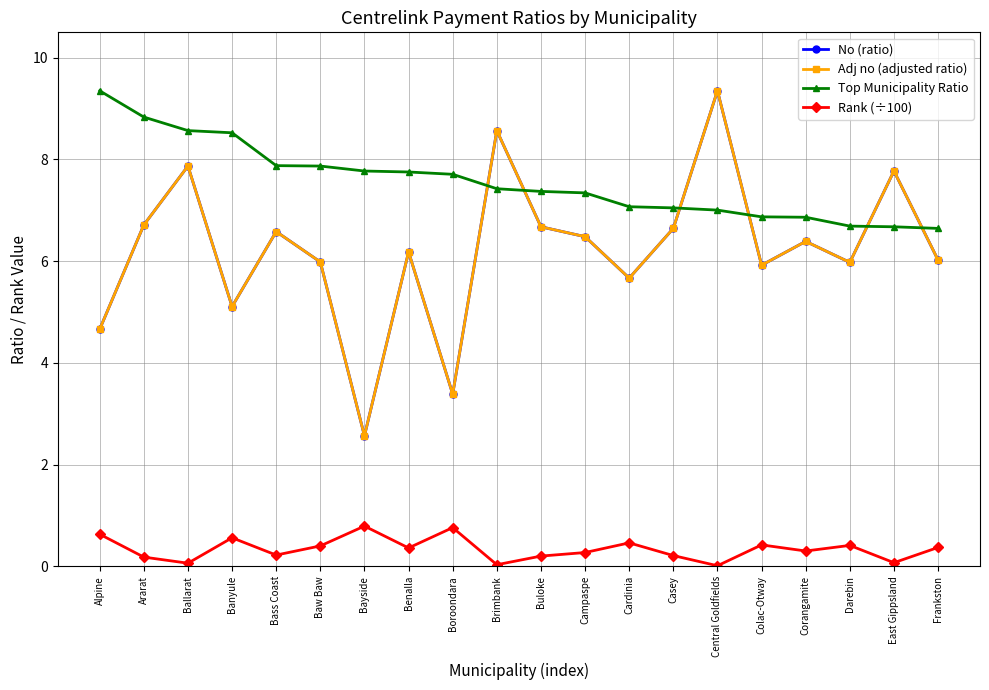

What position from the left is Baw Baw?

6